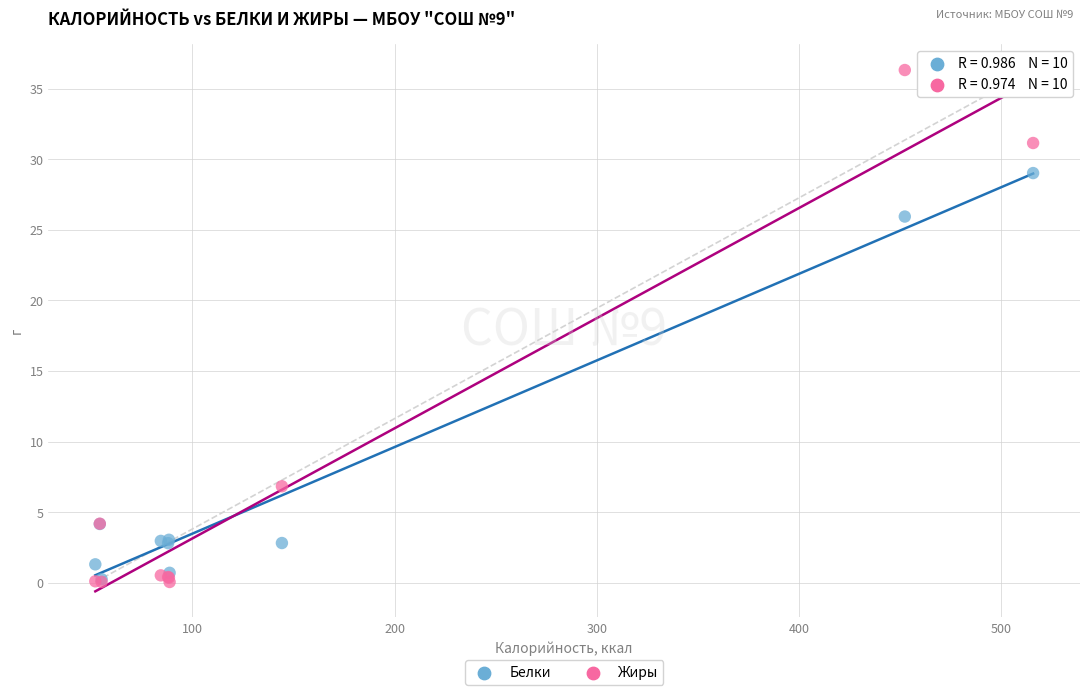

Which series contains the highest Y value?

Жиры